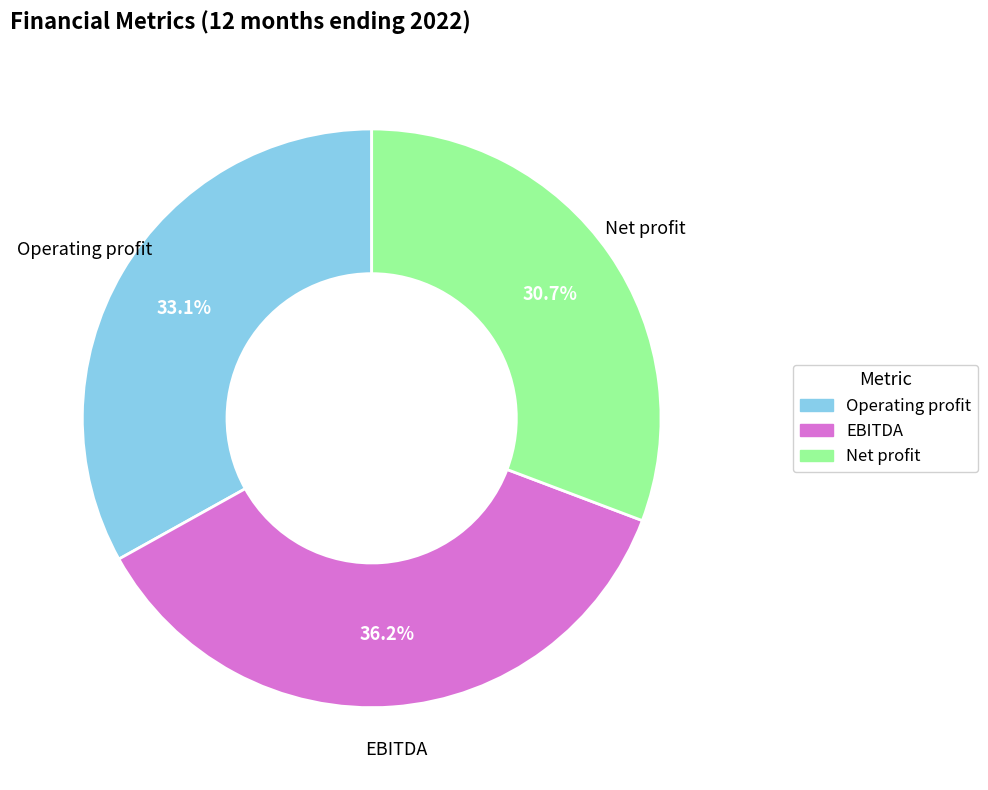

Does Operating profit represent more than half of the total?

No